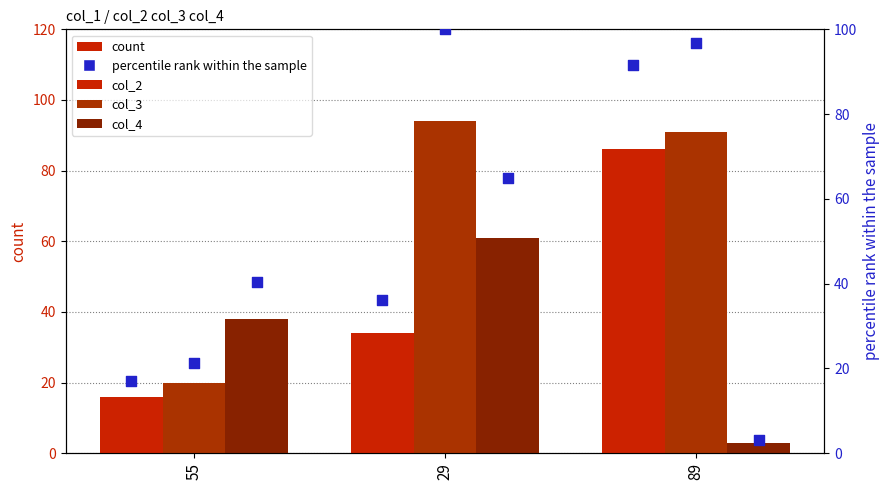

Is the value of col_4 %ile at 55 greater than the value of col_2 at 55?

Yes